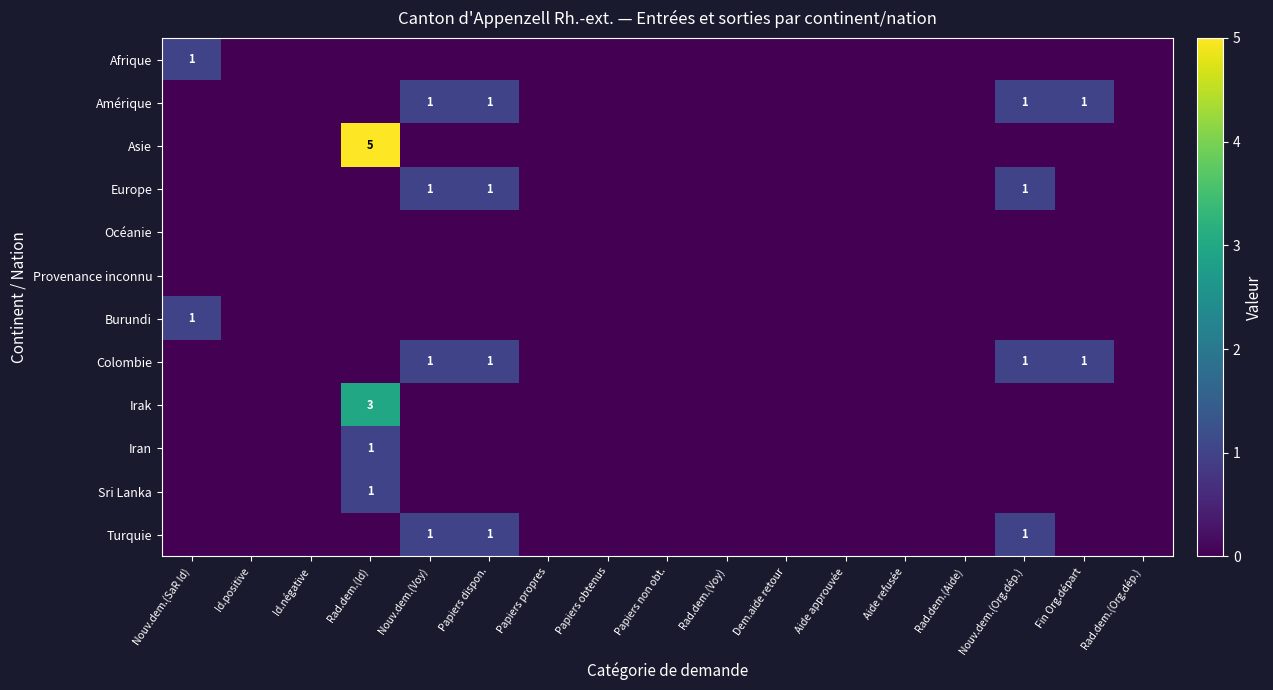

At how many categories does at least one series exceed 2?

1